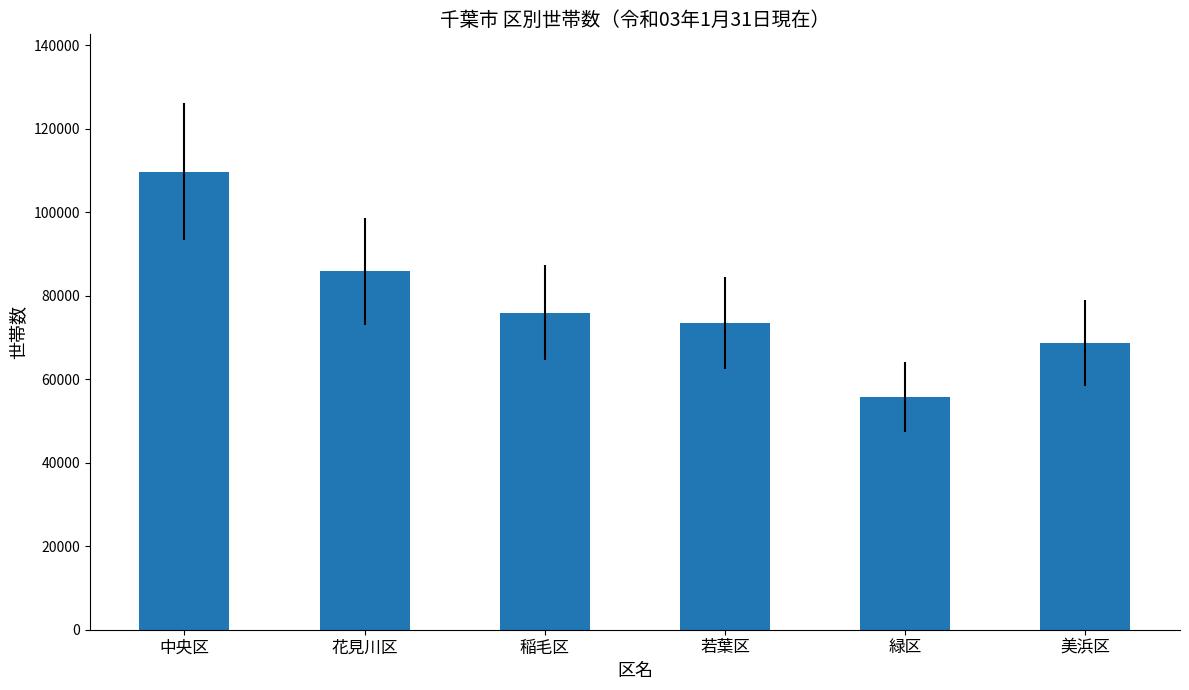

Between 中央区 and 若葉区, which is larger?

中央区